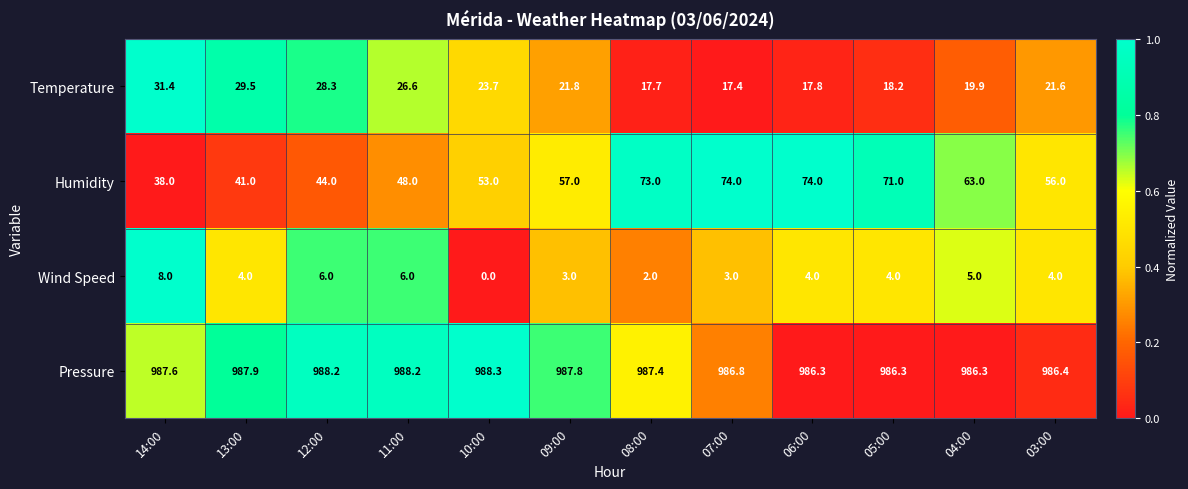

How many distinct data groups are displayed?

4